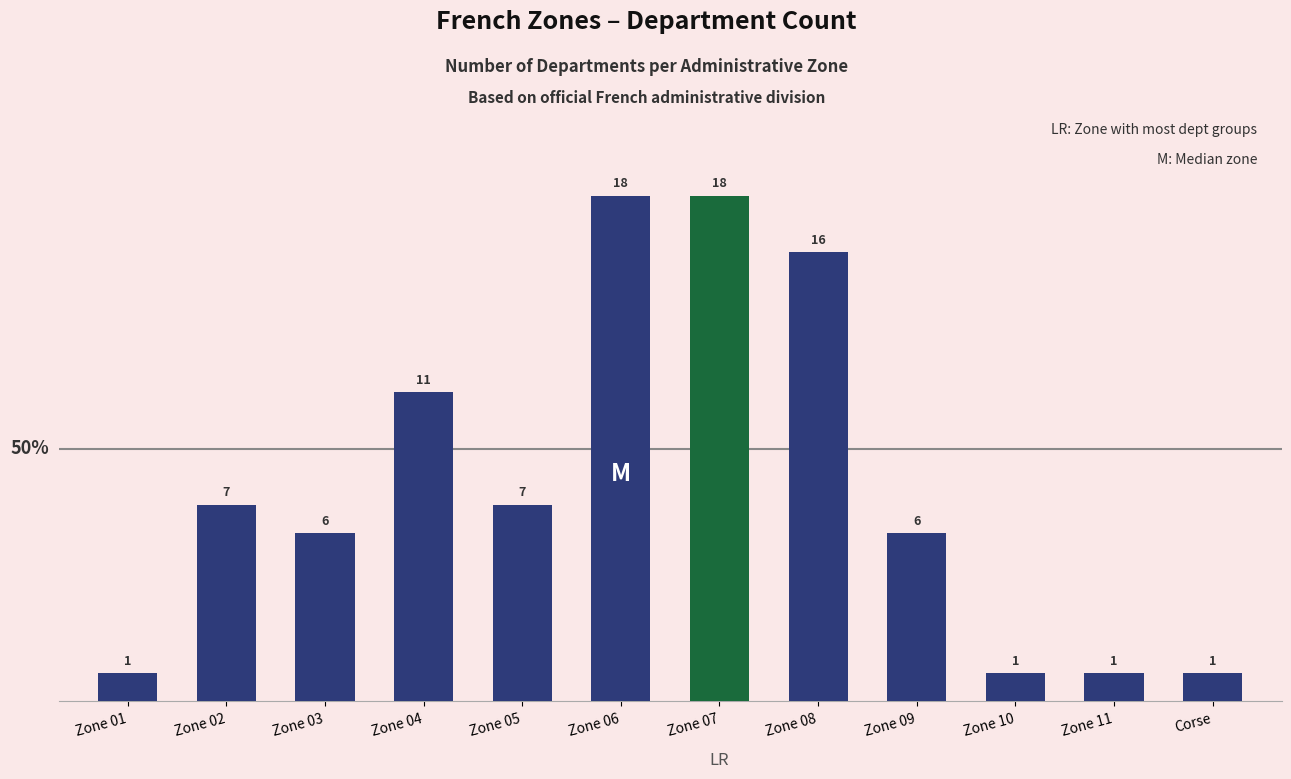

Count the values in the range 1 to 16.

10